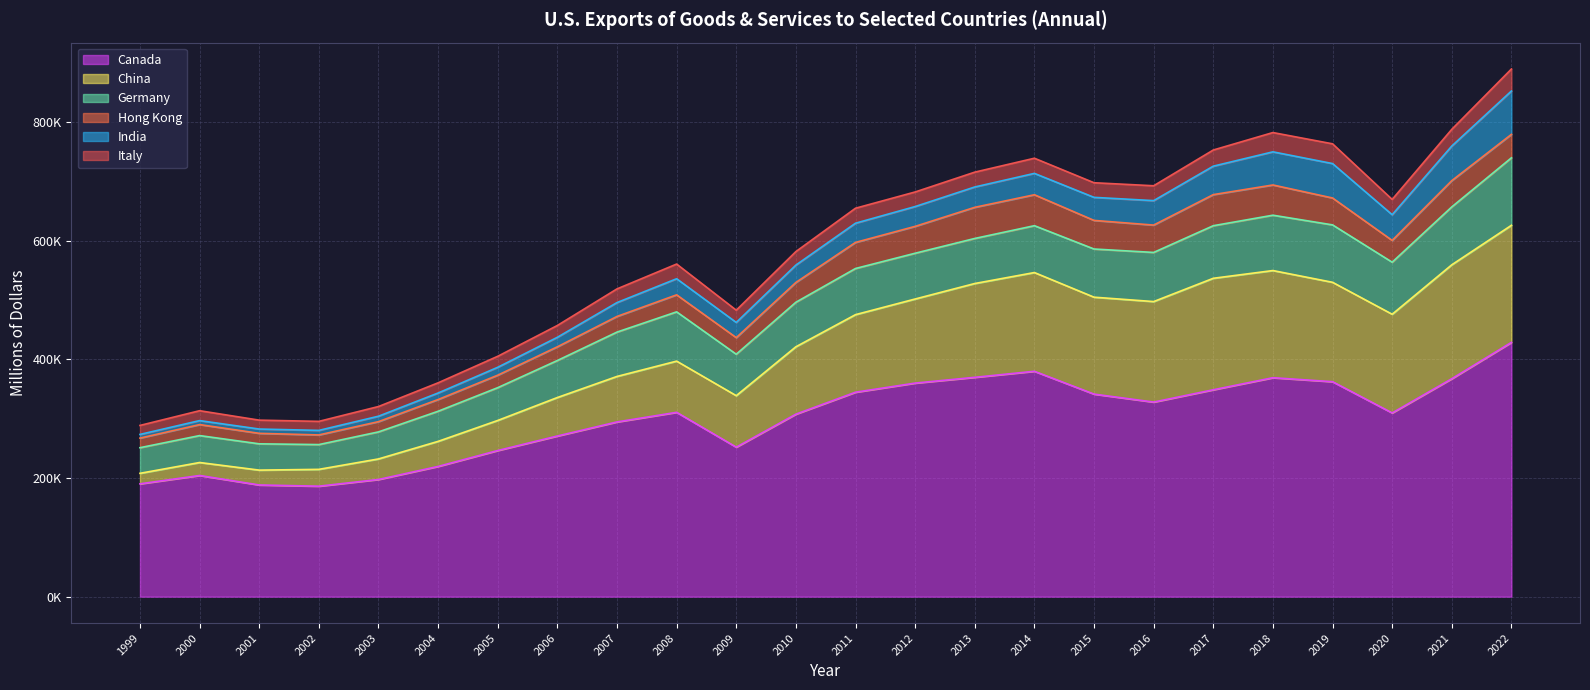

Reading left to right, list all the values displayed in this chart.

Canada: 1999=190178	2000=204237	2001=188243	2002=186202	2003=197491	2004=219500	2005=246291	2006=270762	2007=294473	2008=310671	2009=251969	2010=307571	2011=344575	2012=359930	2013=369661	2014=379851	2015=341365	2016=327931	2017=348666	2018=368991	2019=362297	2020=309637	2021=367303	2022=428569
China: 1999=17707	2000=21862	2001=25025	2002=28363	2003=34628	2004=42236	2005=50685	2006=64841	2007=76672	2008=86274	2009=86766	2010=113576	2011=130701	2012=141706	2013=158078	2014=166374	2015=163329	2016=169387	2017=187875	2018=180596	2019=167475	2020=166311	2021=191988	2022=197279
Germany: 1999=43175	2000=45379	2001=44309	2002=41739	2003=45569	2004=50743	2005=55246	2006=62395	2007=74727	2008=83035	2009=69845	2010=75023	2011=77762	2012=77123	2013=75925	2014=78962	2015=81184	2016=82794	2017=88603	2018=93262	2019=96758	2020=87700	2021=97587	2022=113715
Hong Kong: 1999=16217	2000=18521	2001=17689	2002=16257	2003=17278	2004=19771	2005=21046	2006=23108	2007=26382	2008=28667	2009=27948	2010=33367	2011=43968	2012=45279	2013=52472	2014=52133	2015=48208	2016=46088	2017=52392	2018=50948	2019=45330	2020=36697	2021=44245	2022=39522
India: 1999=6139	2000=6731	2001=7230	2002=7648	2003=9144	2004=10963	2005=13294	2006=16009	2007=23368	2008=27128	2009=25597	2010=29243	2011=32365	2012=33388	2013=34278	2014=36015	2015=38838	2016=41210	2017=47936	2018=55830	2019=58012	2020=43335	2021=58299	2022=73067
Italy: 1999=15176	2000=16665	2001=14983	2002=15218	2003=16339	2004=17185	2005=18556	2006=19922	2007=23061	2008=24759	2009=20660	2010=22787	2011=25257	2012=24578	2013=25004	2014=25532	2015=24628	2016=25062	2017=27249	2018=32506	2019=33279	2020=25767	2021=28184	2022=37079